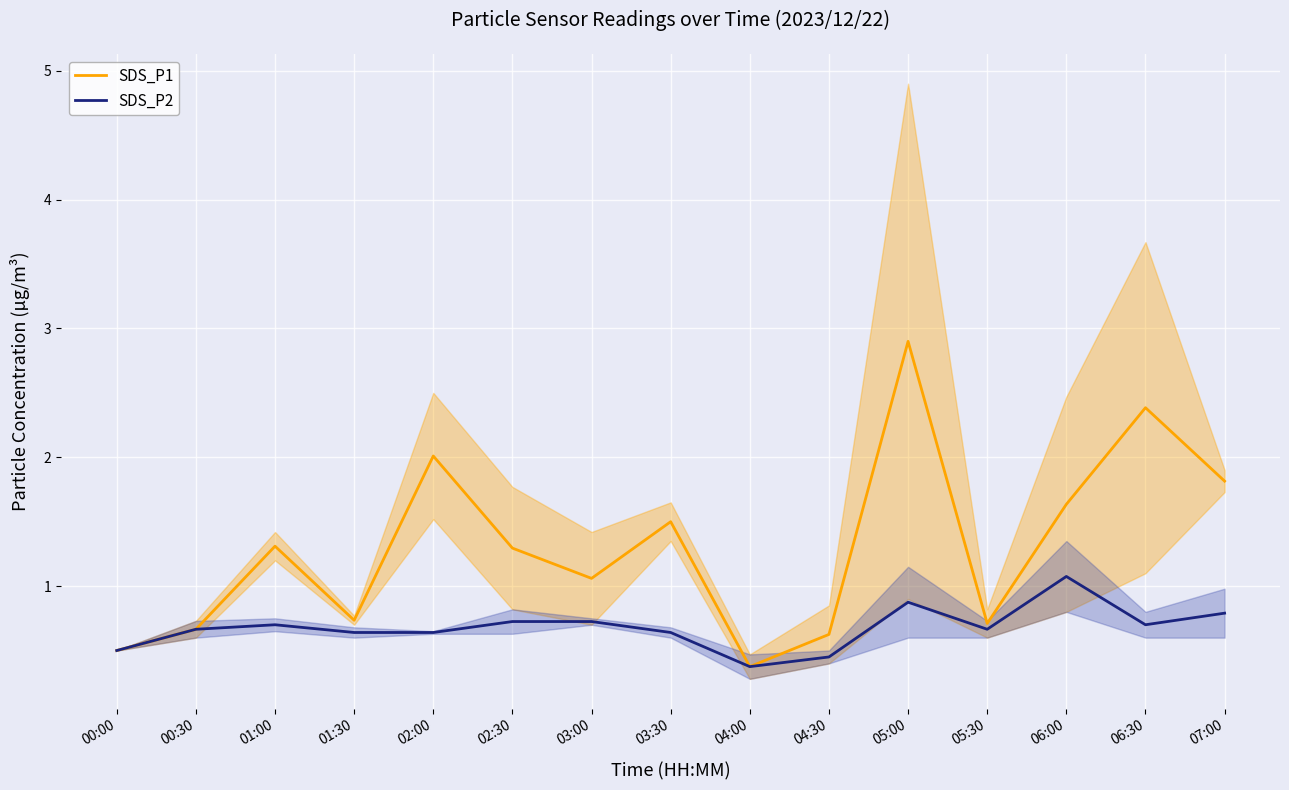

Reading right to left, list all the values displayed in this chart.

SDS_P1: 1.8	2.4	1.6	0.7	2.9	0.6	0.4	1.5	1.1	1.3	2.0	0.7	1.3	0.7	0.5
SDS_P2: 0.8	0.7	1.1	0.7	0.9	0.5	0.4	0.6	0.7	0.7	0.6	0.6	0.7	0.7	0.5